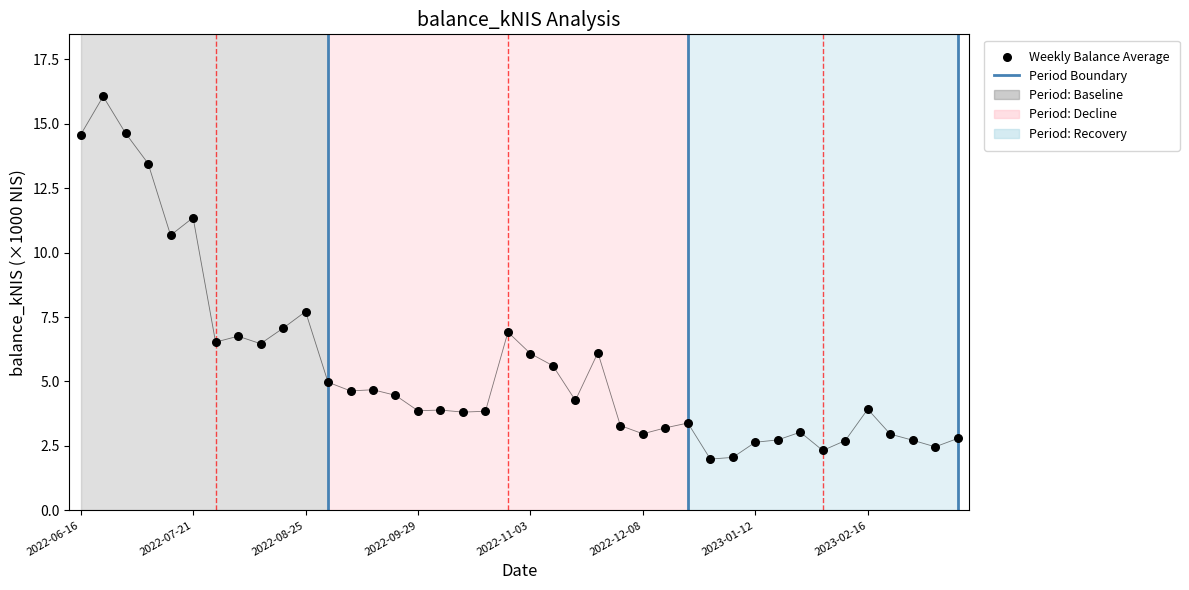

Between 2022-09-22 and 2022-10-06, which is larger?

2022-09-22